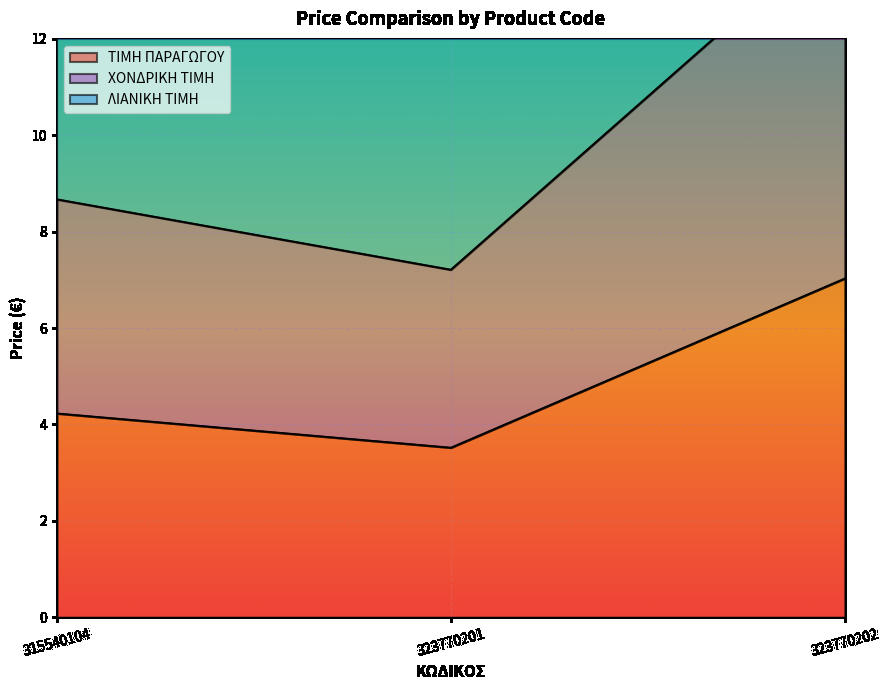

True or false: ΤΙΜΗ ΠΑΡΑΓΩΓΟΥ has a value of 7.0 at 323770202.

True